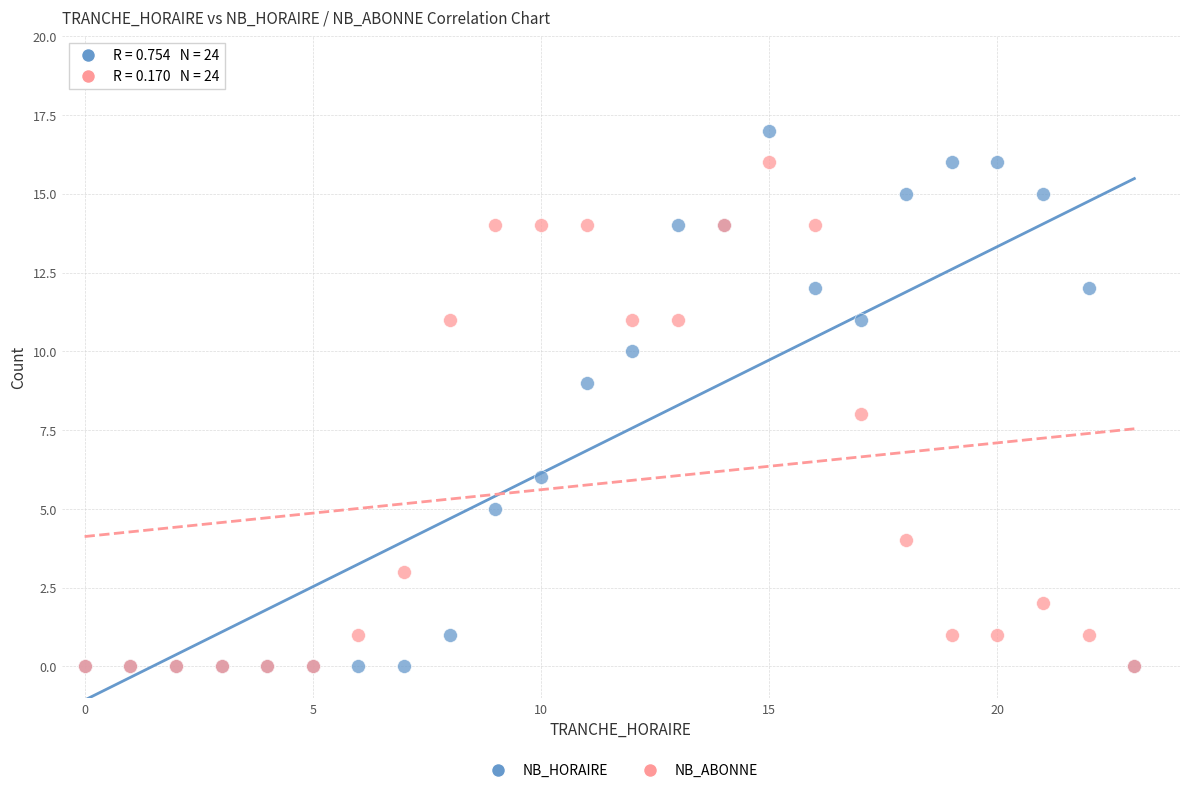

What are all the series names shown in the legend?

NB_HORAIRE, NB_ABONNE